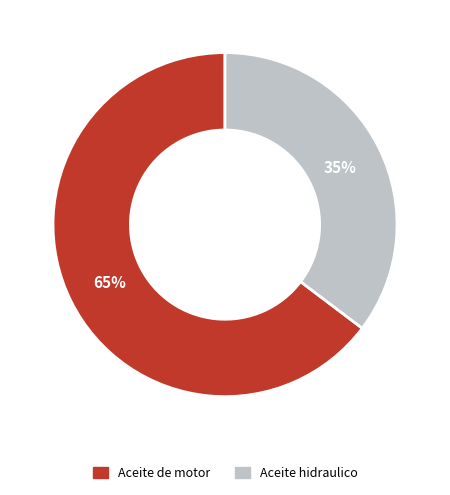

Which slice is the largest?

Aceite de motor